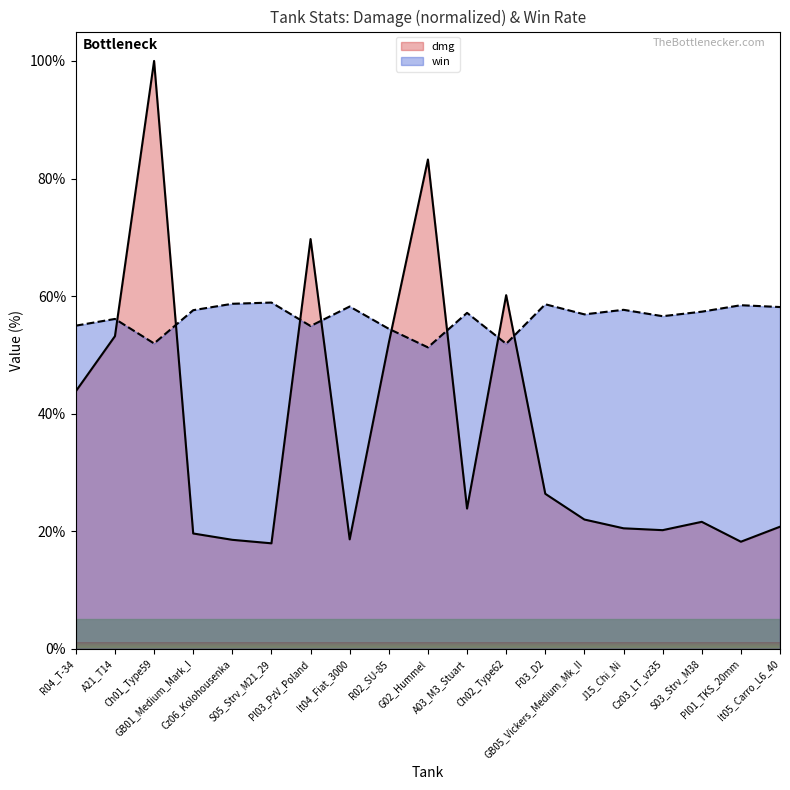

How many times do dmg and win cross each other?

8